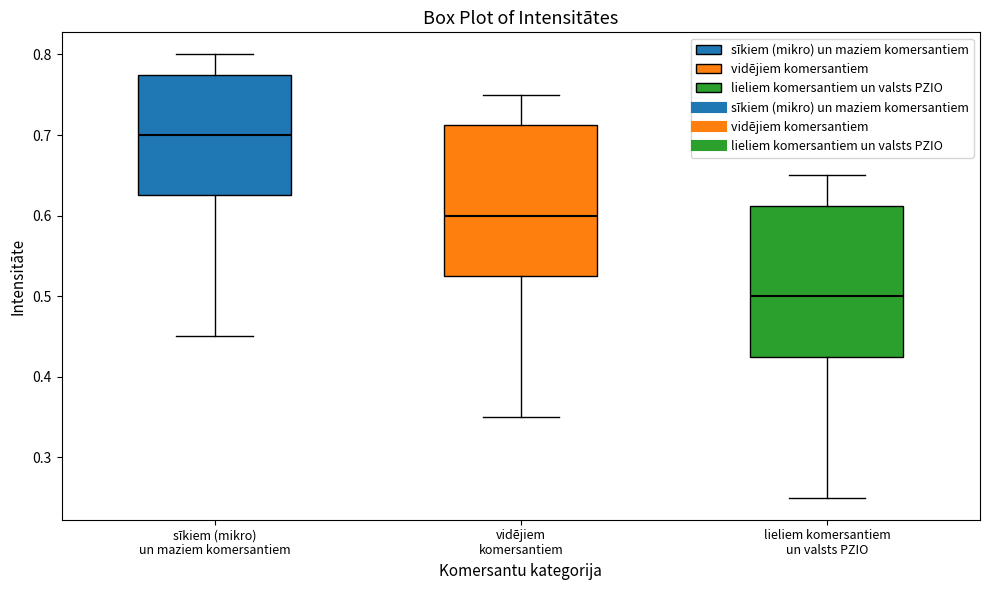

Reading left to right, transcribe this box plot: for each box, give where its median line is, the range the box spans, and where its two whiskers end, as read against the y-axis. The values are not printed on the chart, so give them approximately, as read against the axis.

sīkiem (mikro) un maziem komersantiem: median 0.70, box 0.63 to 0.78, whiskers 0.45 to 0.80
vidējiem komersantiem: median 0.60, box 0.53 to 0.71, whiskers 0.35 to 0.75
lieliem komersantiem un valsts PZIO: median 0.50, box 0.43 to 0.61, whiskers 0.25 to 0.65